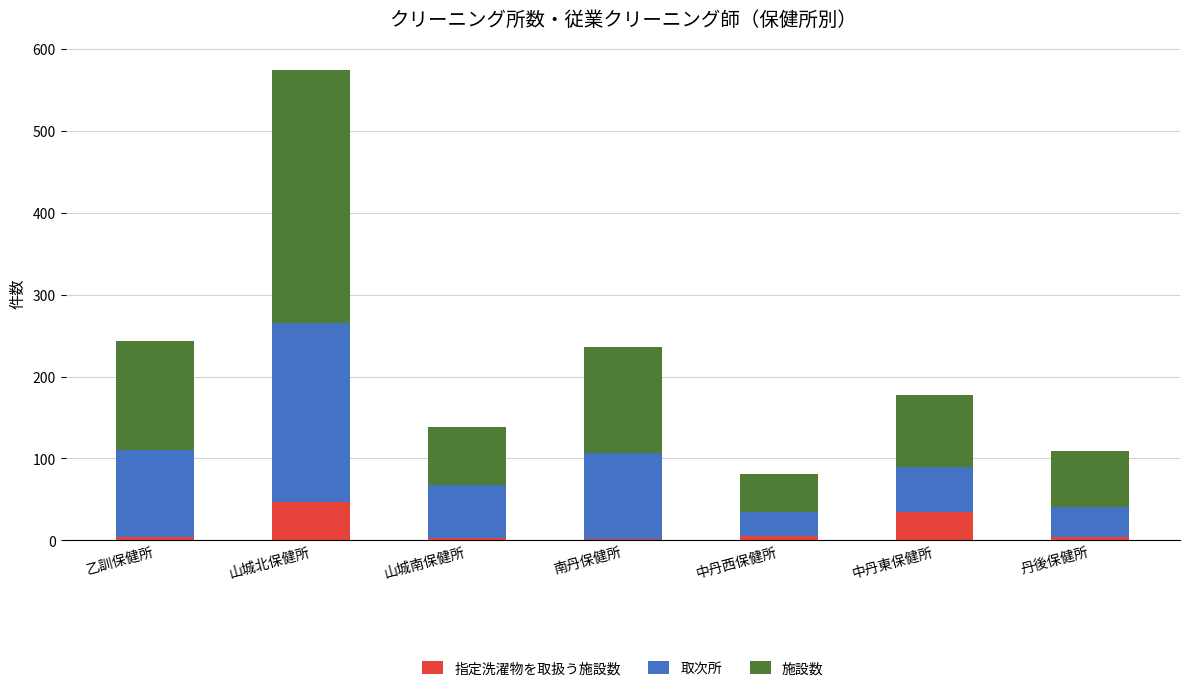

At which category is the sum across all series the highest?

山城北保健所